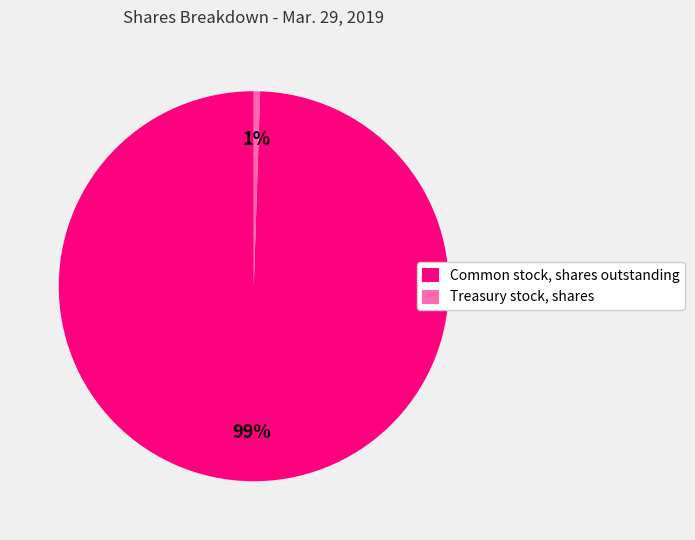

Which category has the smallest portion of the pie?

Treasury stock, shares